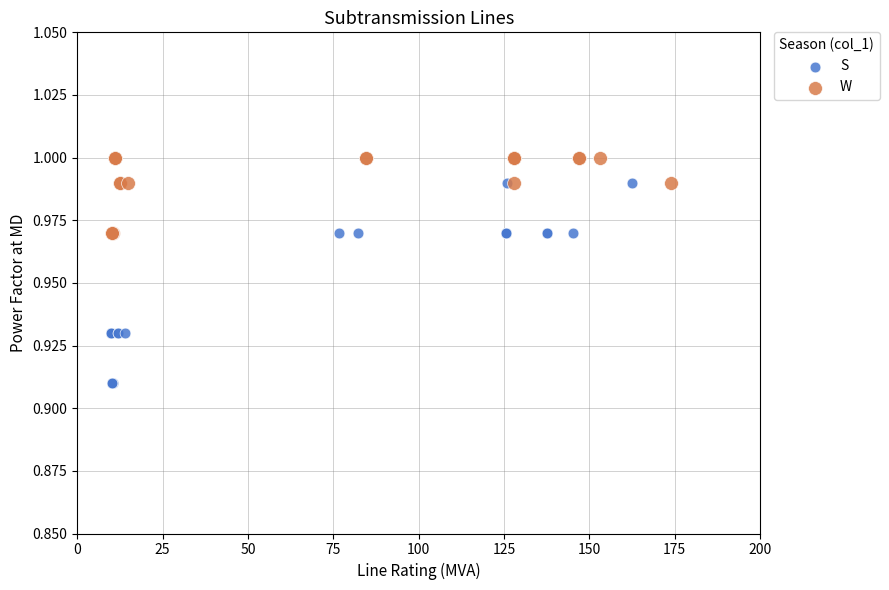

Which series reaches the minimum Y coordinate?

S